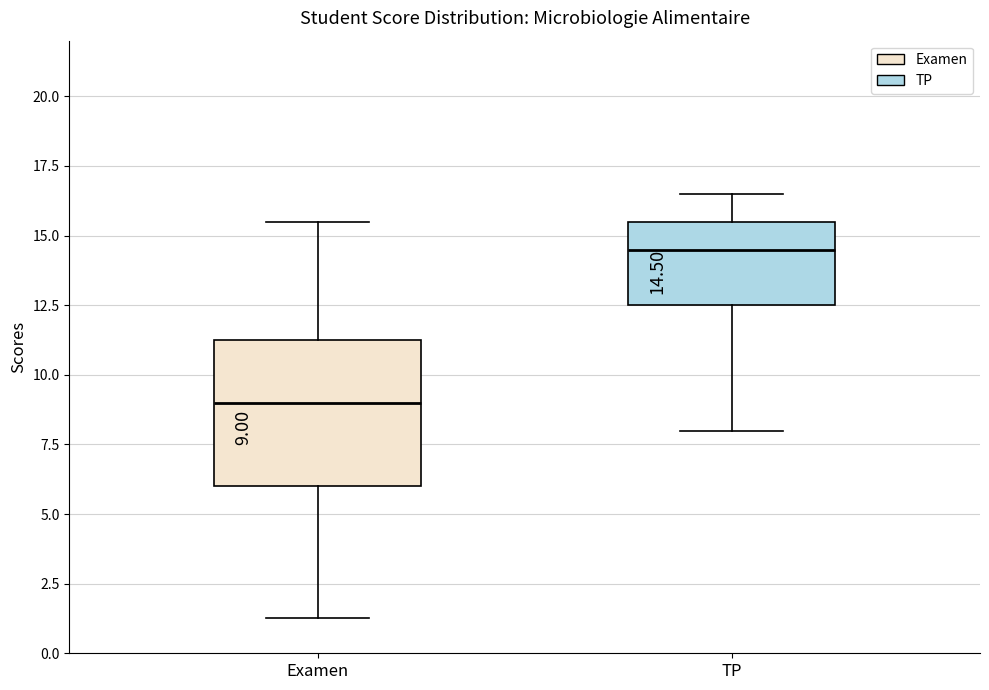

Which box has the lowest median line?

Examen